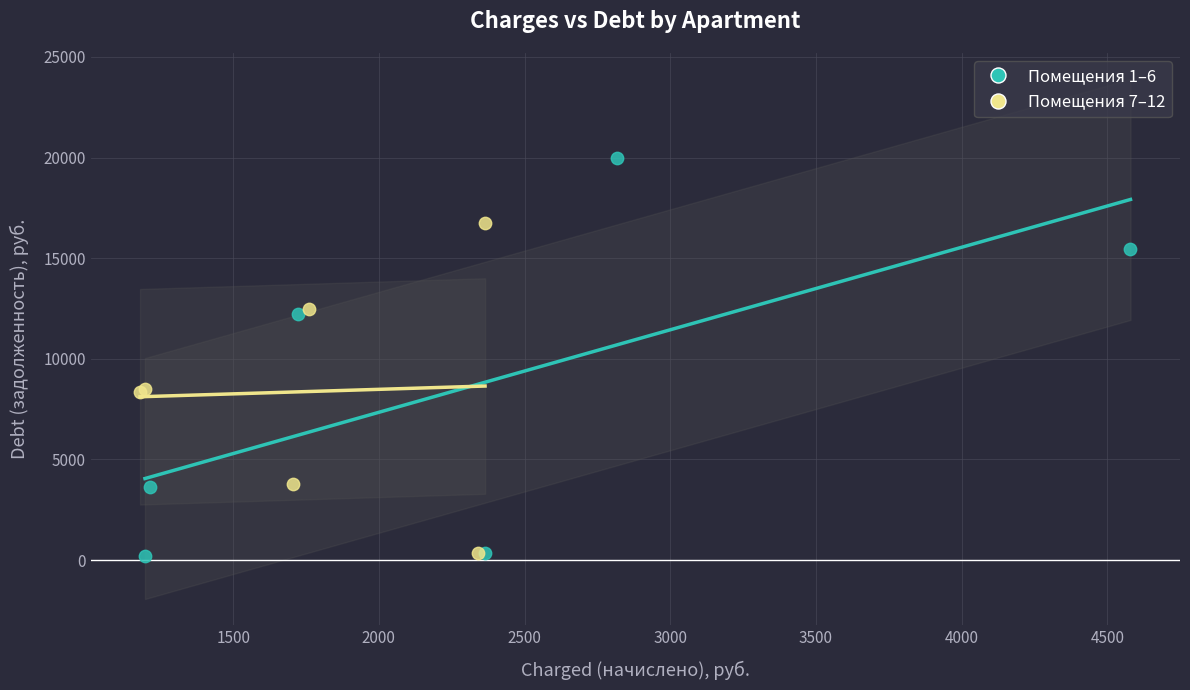

Which series has the largest Y range (max minus min)?

Помещения 1–6